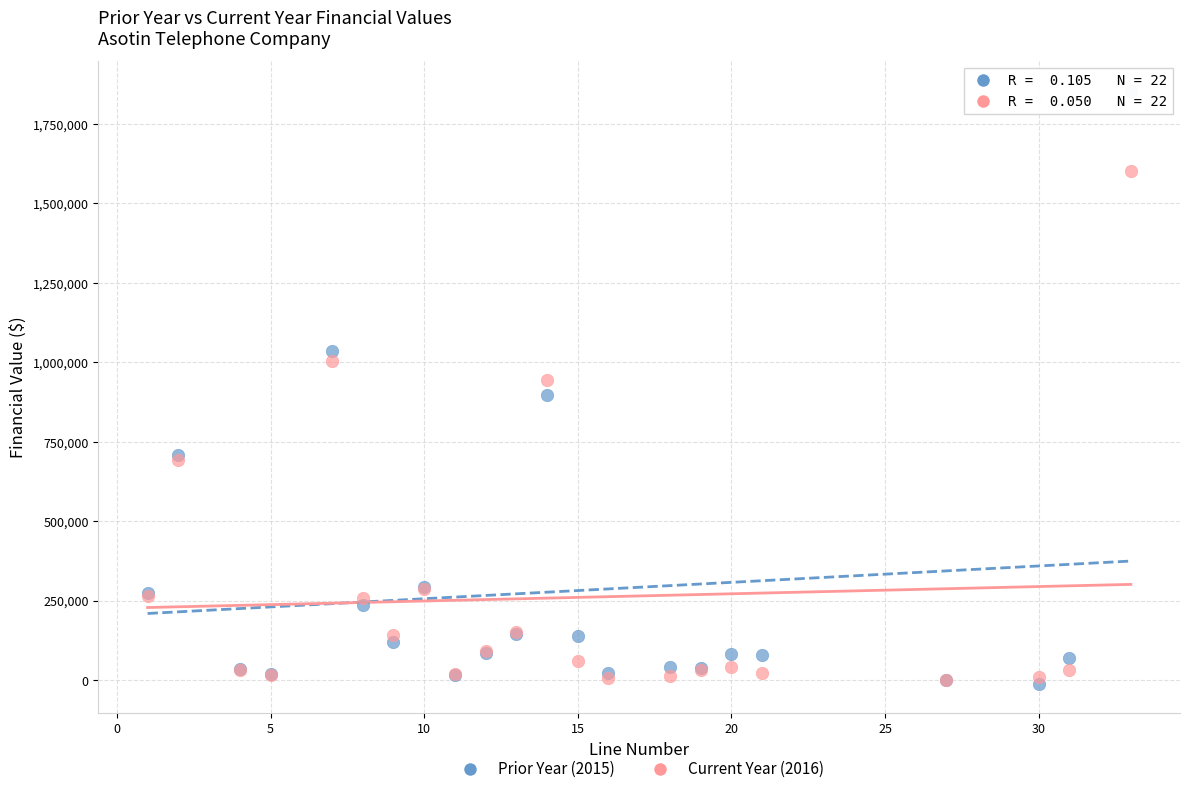

Which series has the widest spread of Y values?

Prior Year (2015)